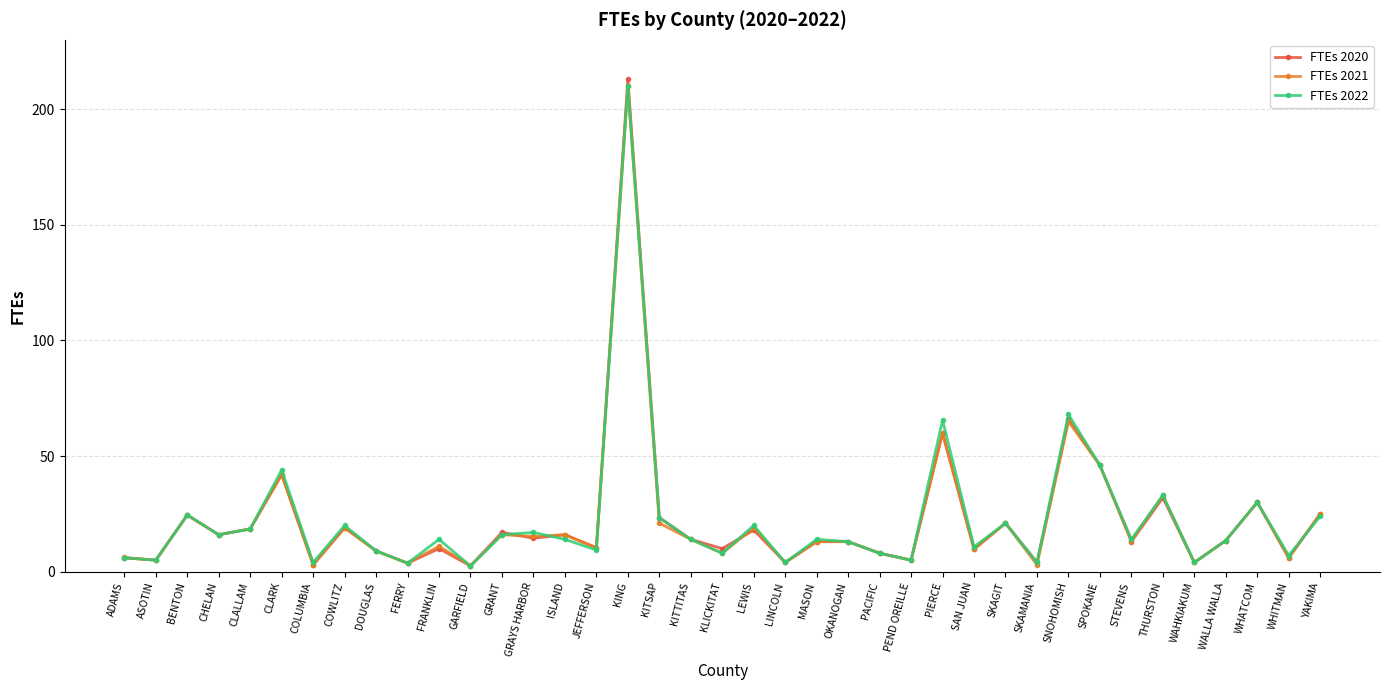

What is the sum of the FTEs 2020 values at YAKIMA and PIERCE?

85.0